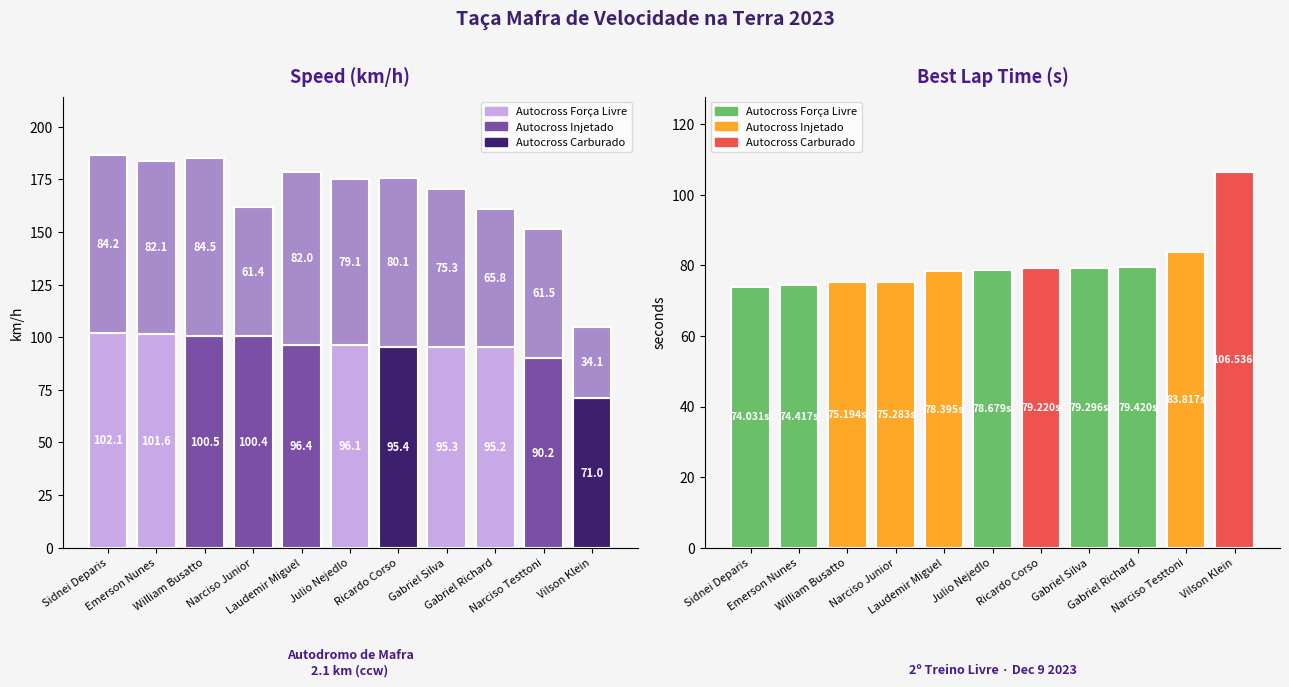

Is it true that Best Speed equals 95.2 at Gabriel Richard?

True